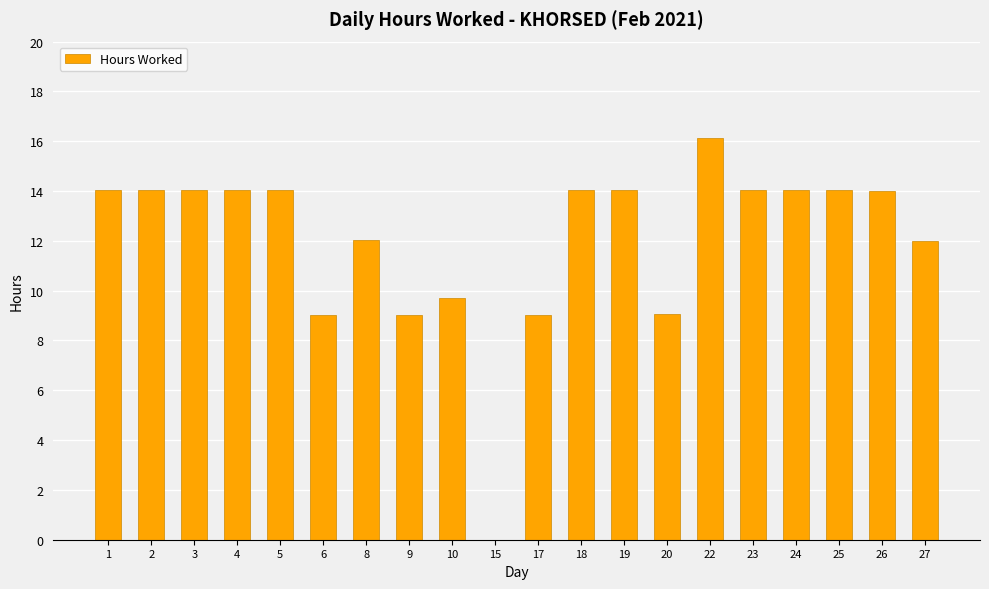

Does the chart contain stacked bars?

No